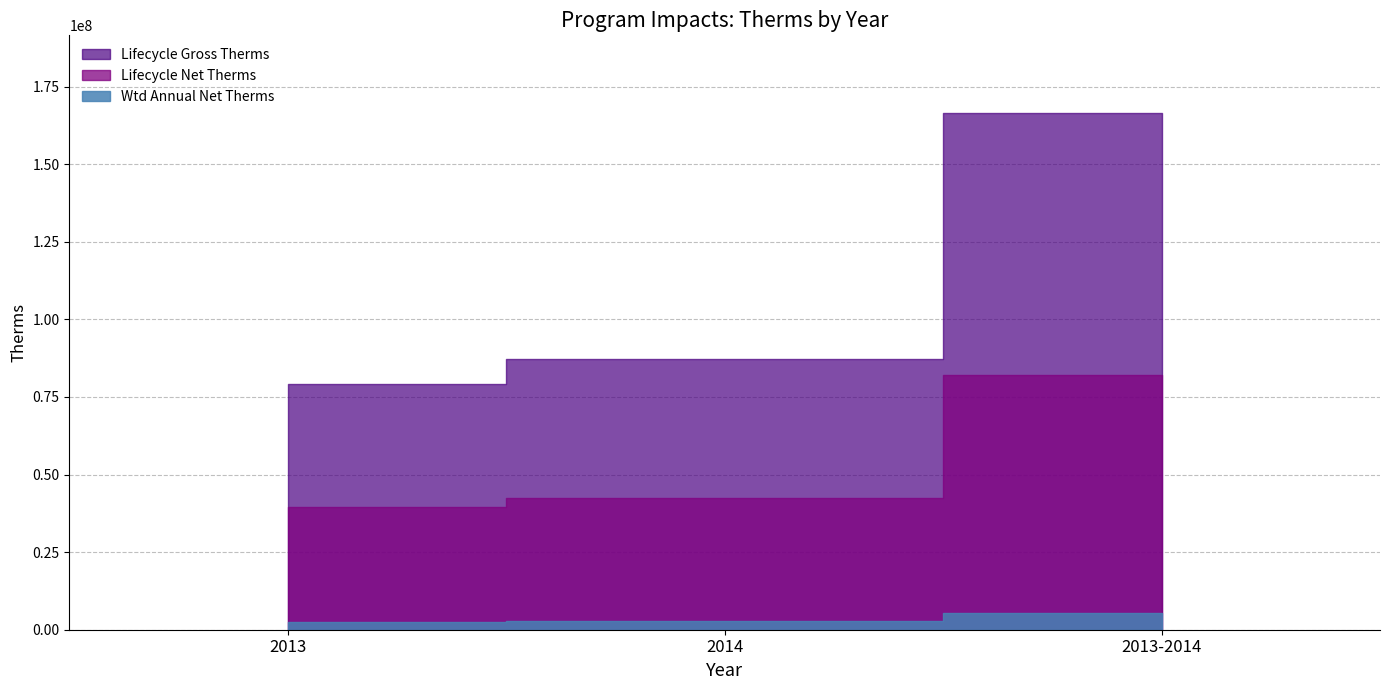

What is the value of the Lifecycle Gross Therms point at the 3rd from the left?

166555507.4